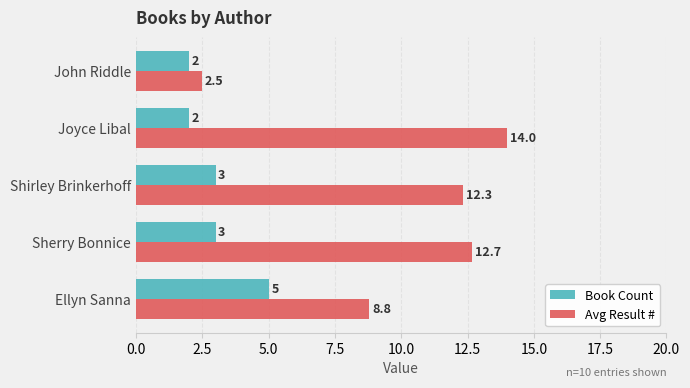

What is the average value of the Book Count series?

3.0